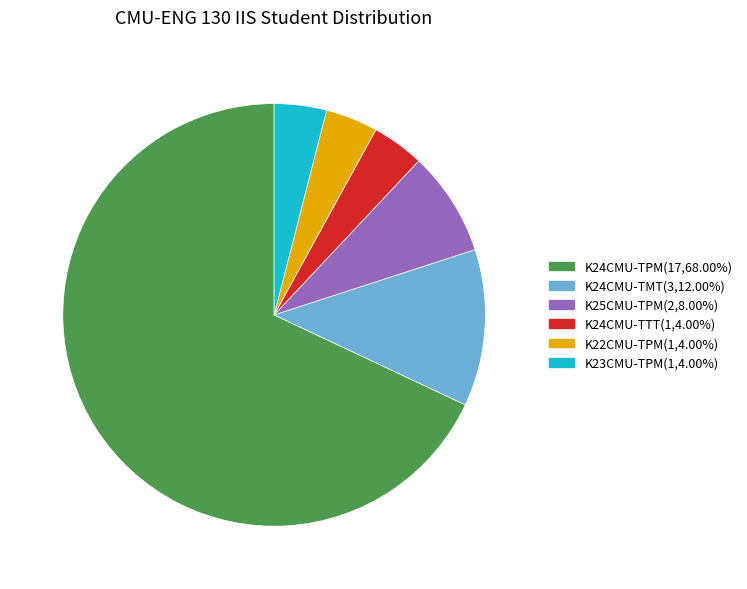

Does K24CMU-TPM(17,68.00%) represent more than half of the total?

Yes